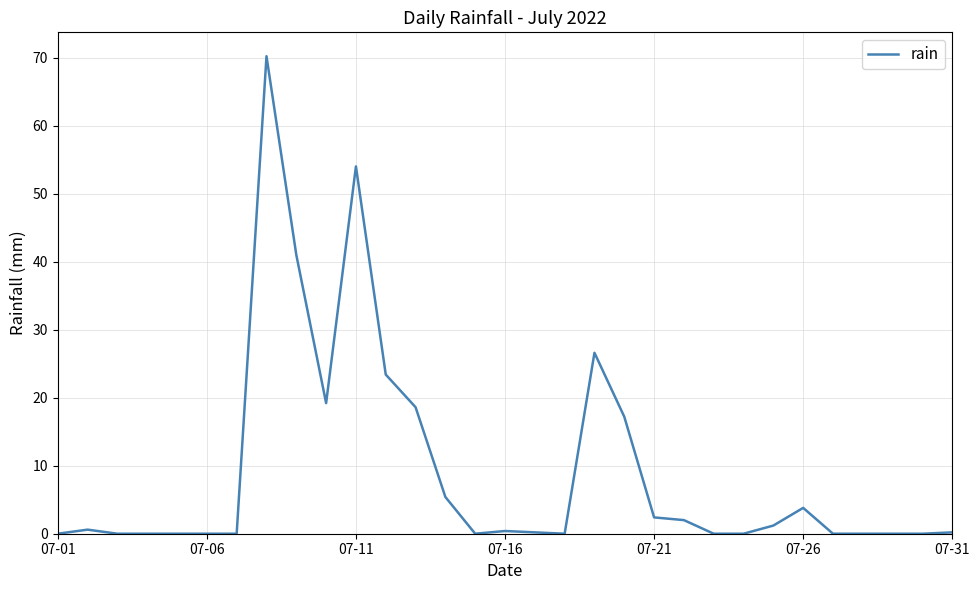

What is the maximum value shown in the chart?

70.2